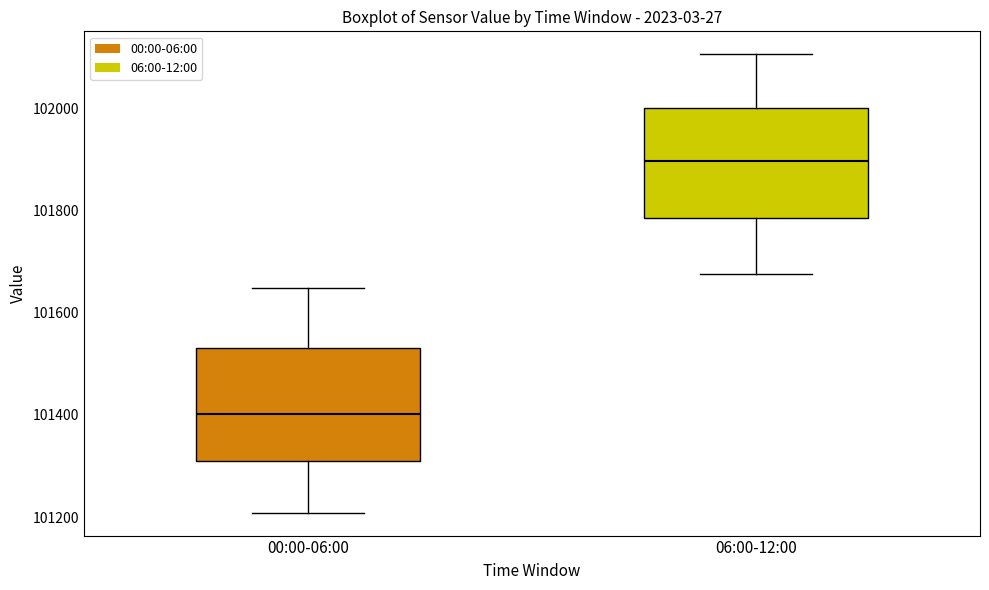

Where is the lower edge of the box for 00:00-06:00 on the y-axis? The values are not printed on the chart, so give them approximately, as read against the axis.

101320